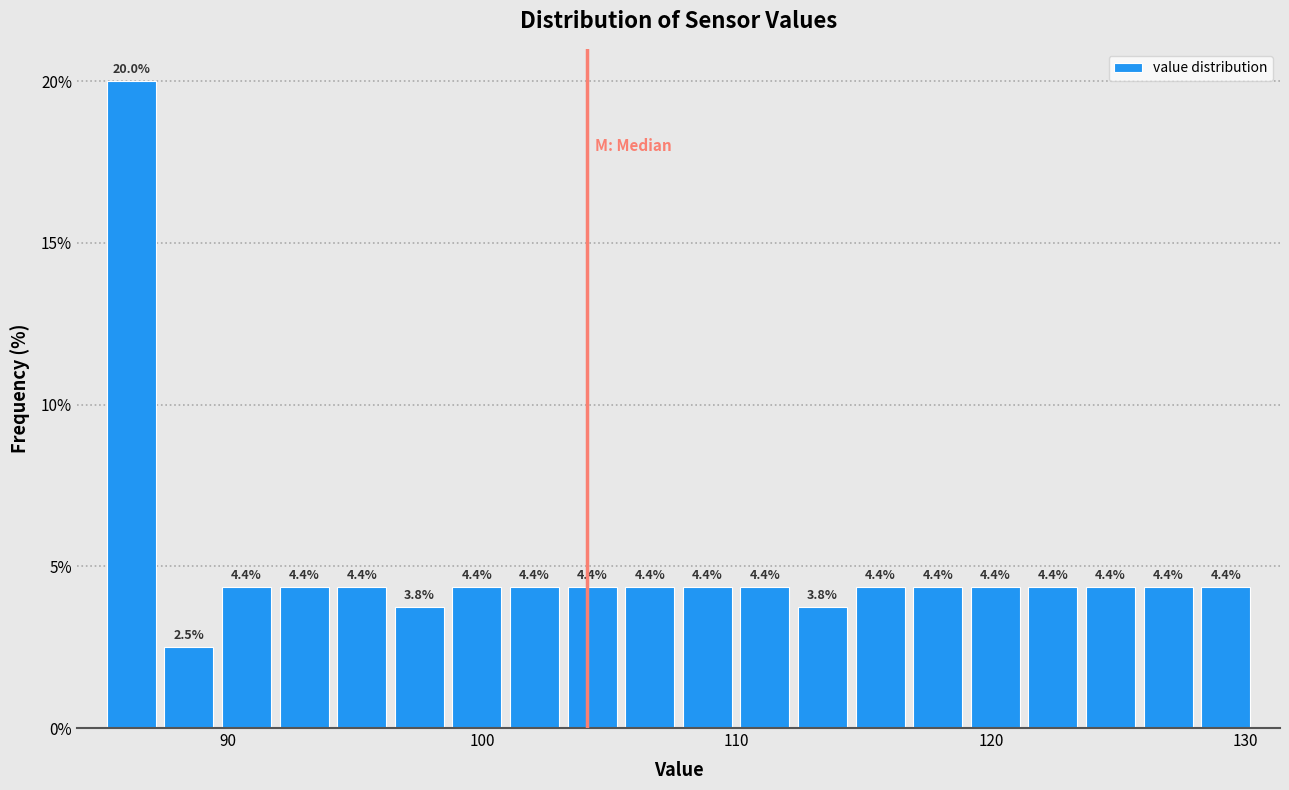

Around what value on the x-axis is the tallest bar? Give the approximate position of its centre, as read against the axis.

86